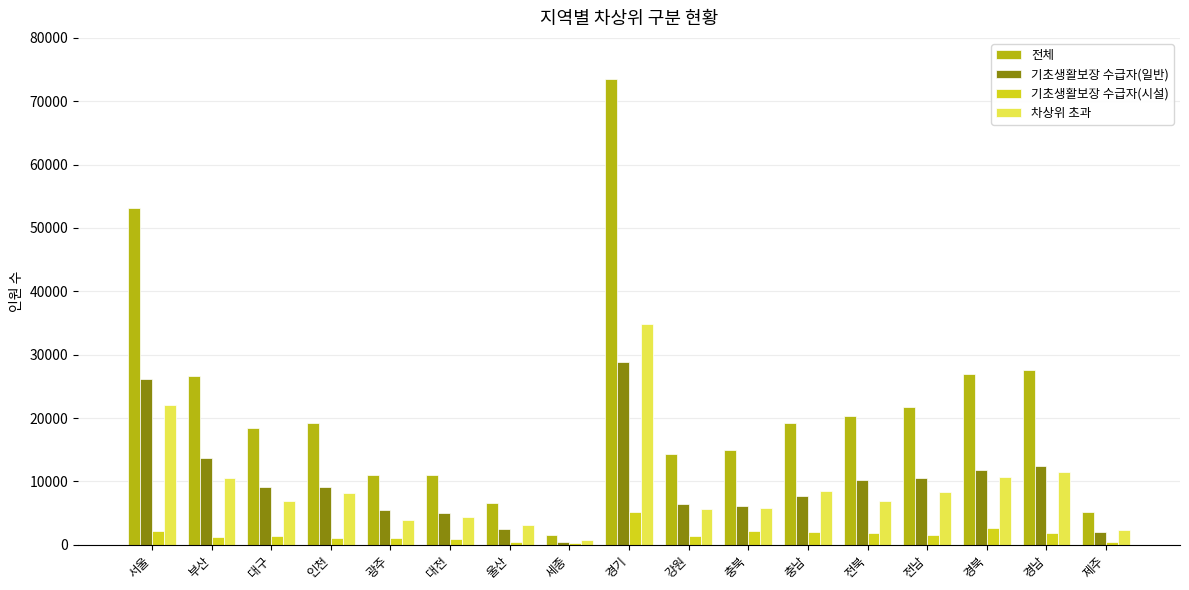

At which category does the chart reach its peak across all series?

경기